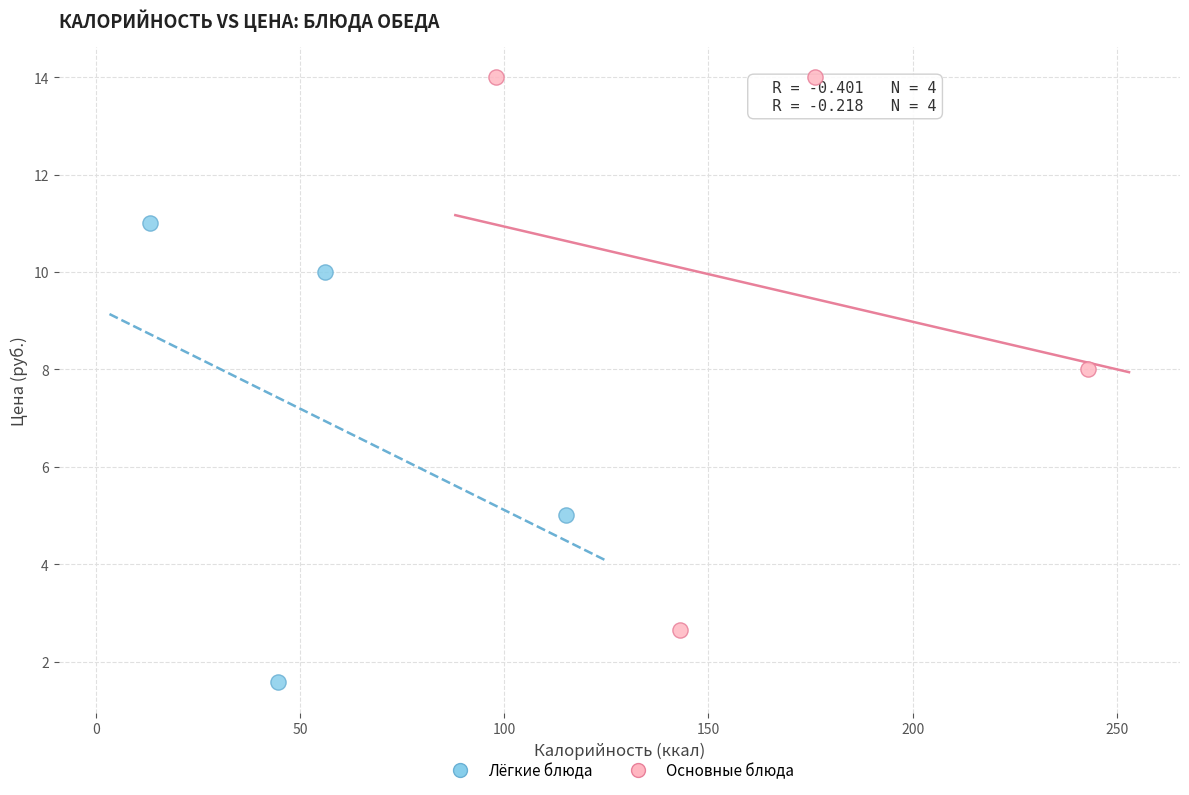

Which series reaches the minimum Y coordinate?

Лёгкие блюда